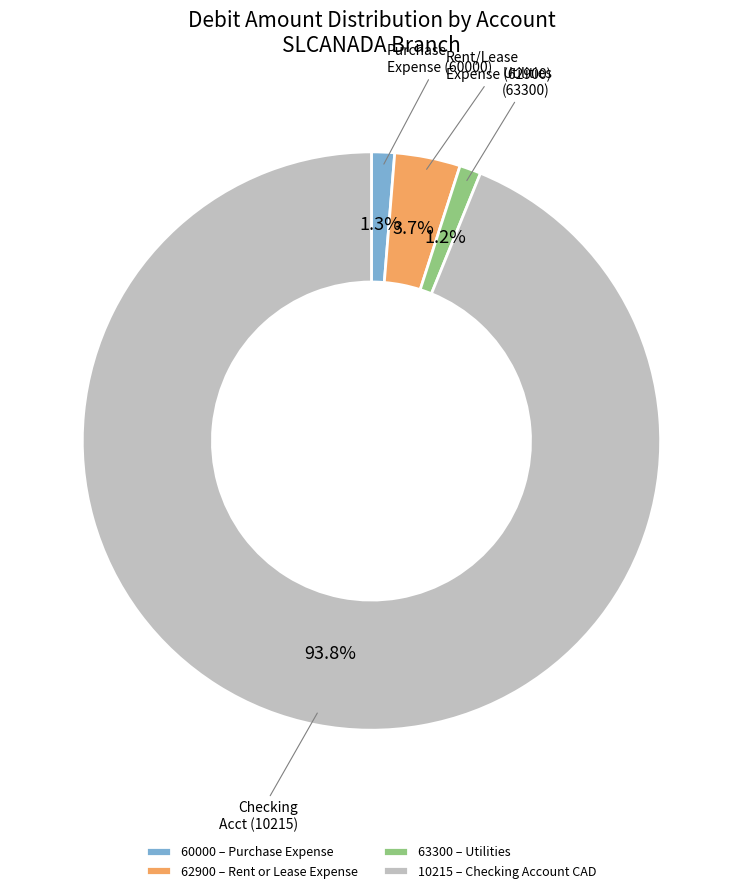

Approximately how many times larger is the value at 62900 – Rent or Lease Expense compared to 63300 – Utilities?

3.1